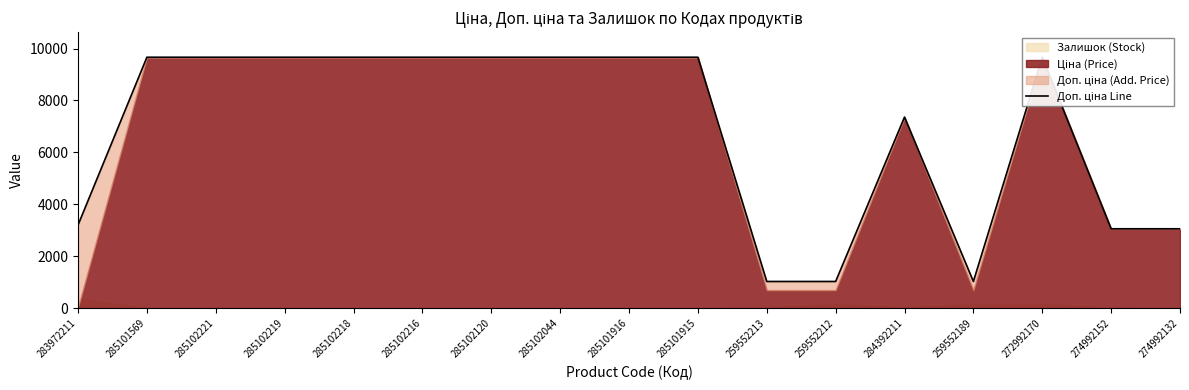

Which category has the highest value across all series?

285101569